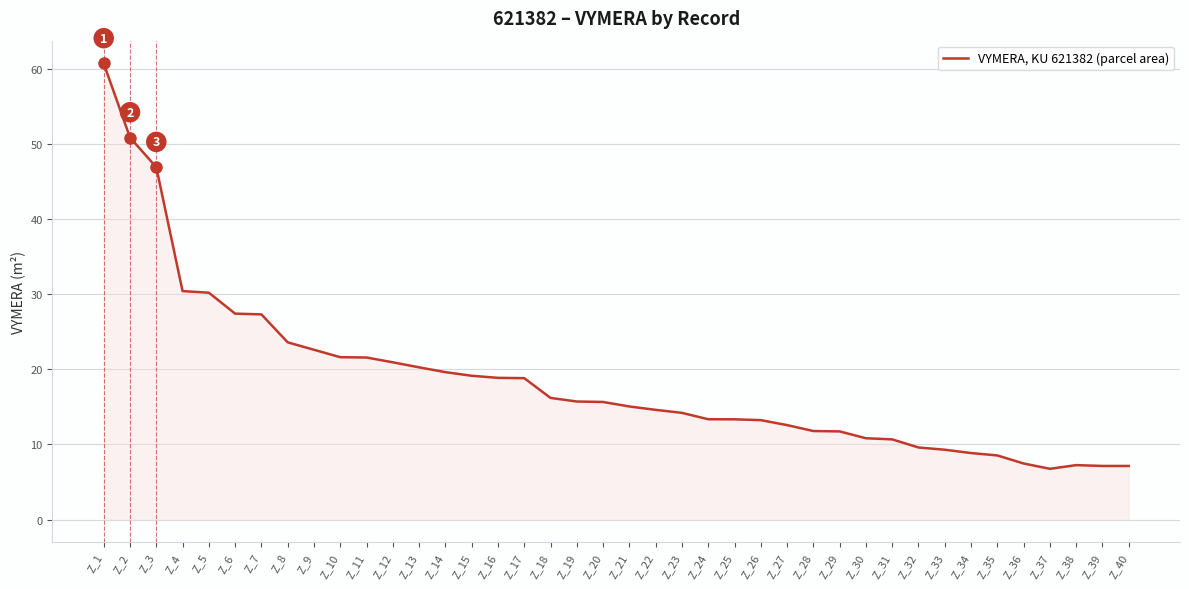

What is the change in value from Z_2 to Z_38?

-43.6